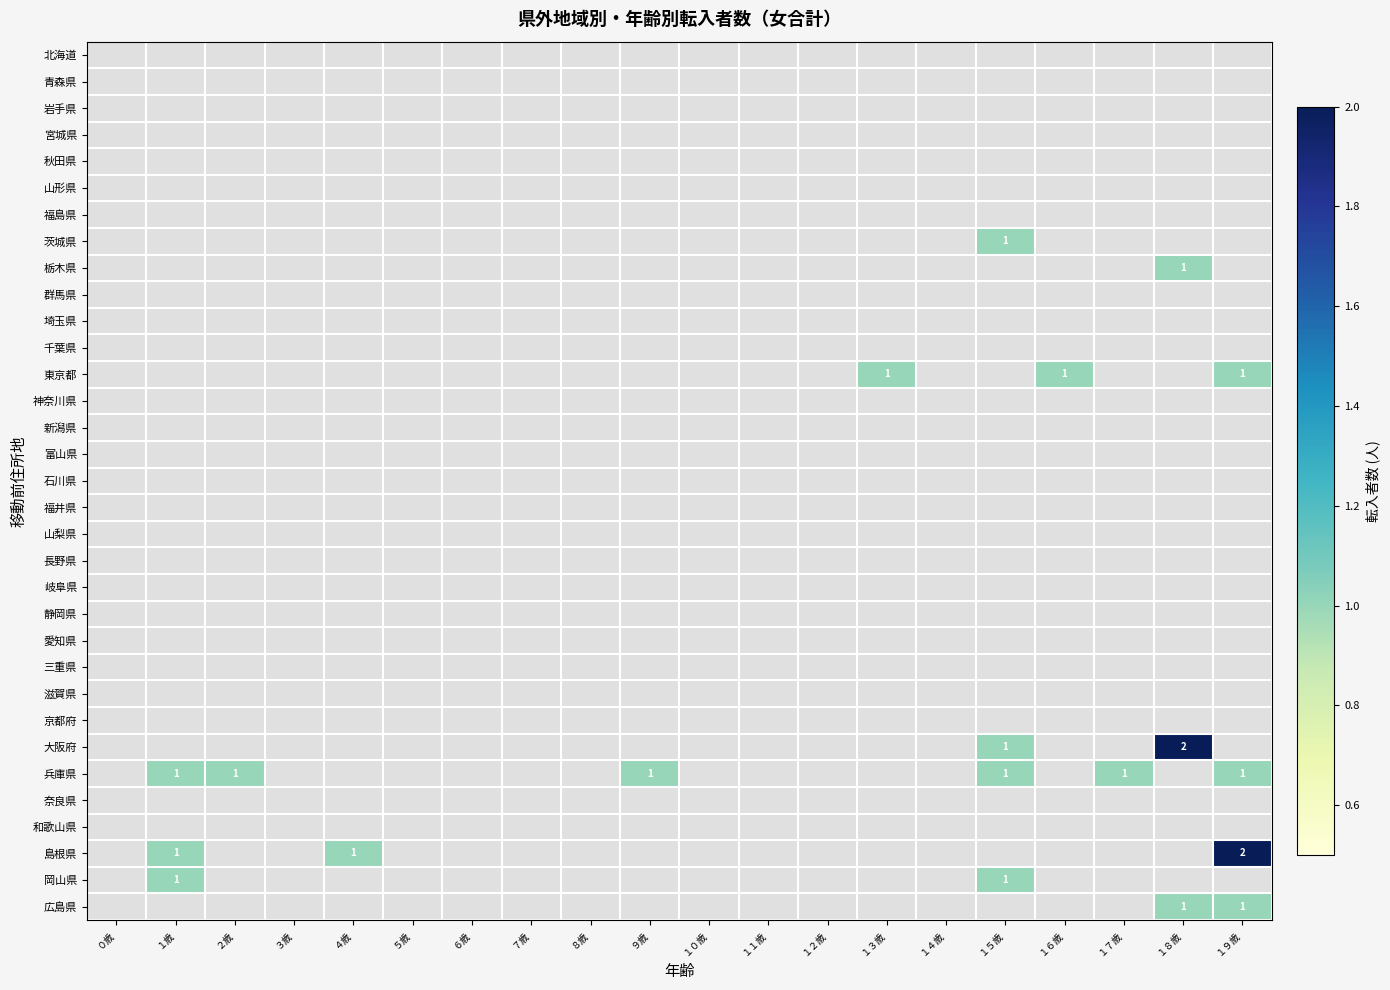

At which label does 島根県 reach its peak?

１９歳